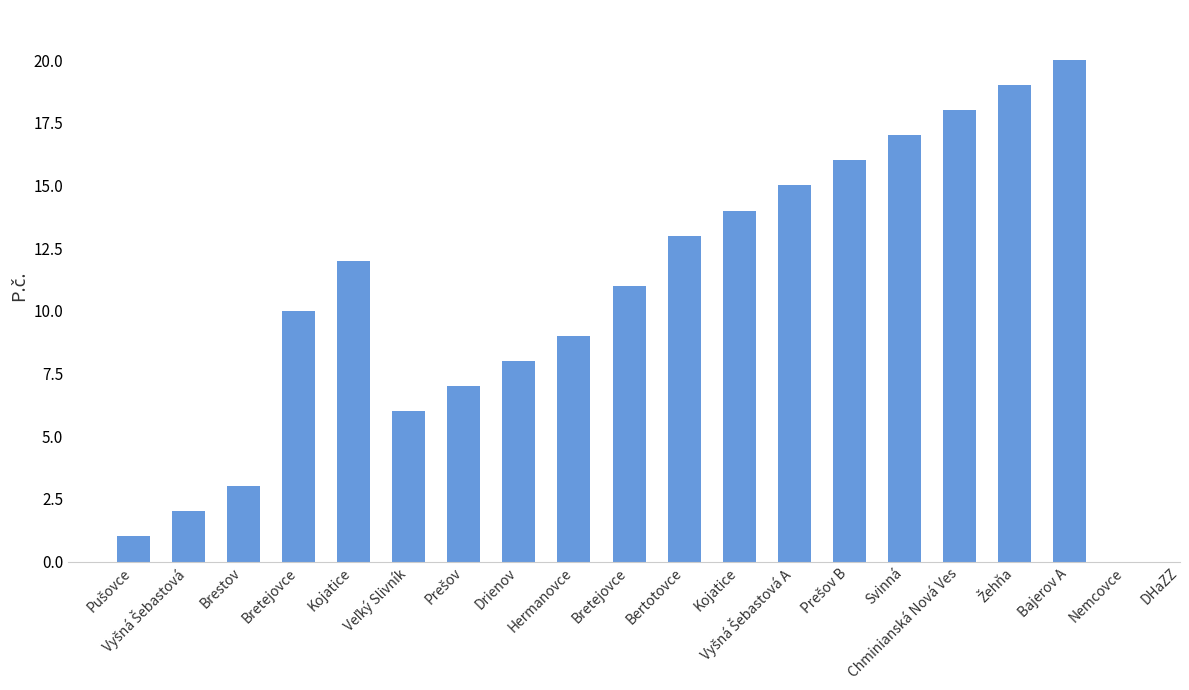

Where is the data nearest to the value 10?

Bretejovce